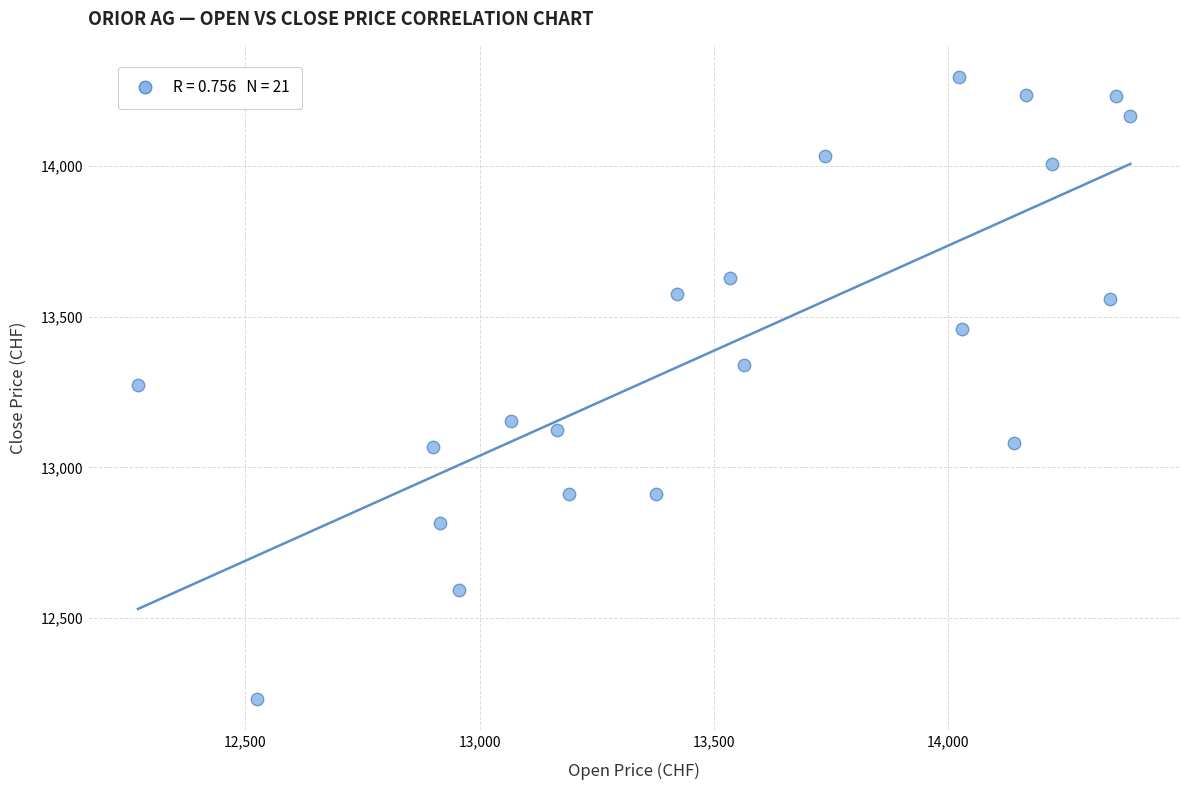

What is the range of X values (max minus min)?

2117